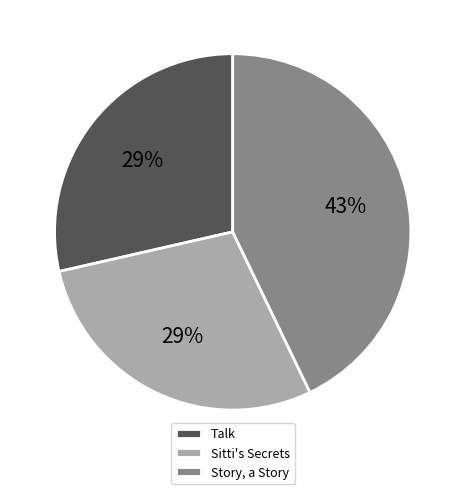

To the nearest percent, what is the difference between the largest and smallest slice percentages?

14%